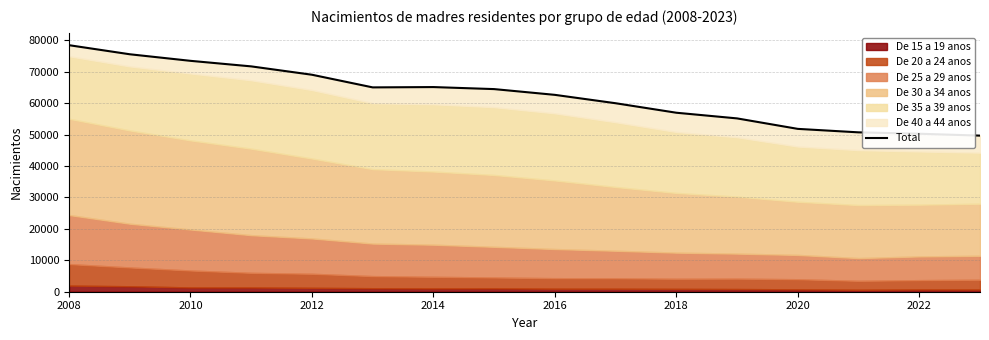

Which has a higher value, 14 or 2014?

2014